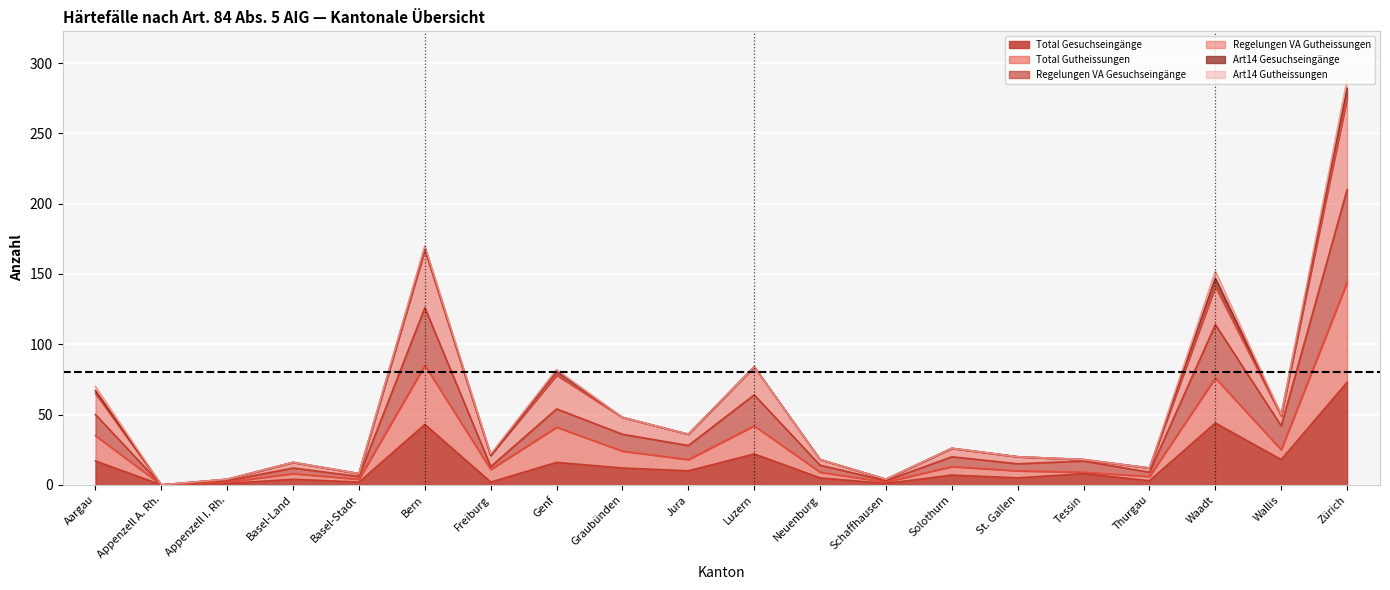

True or false: Regelungen VA Gutheissungen has more than 1 interior local peaks.

True